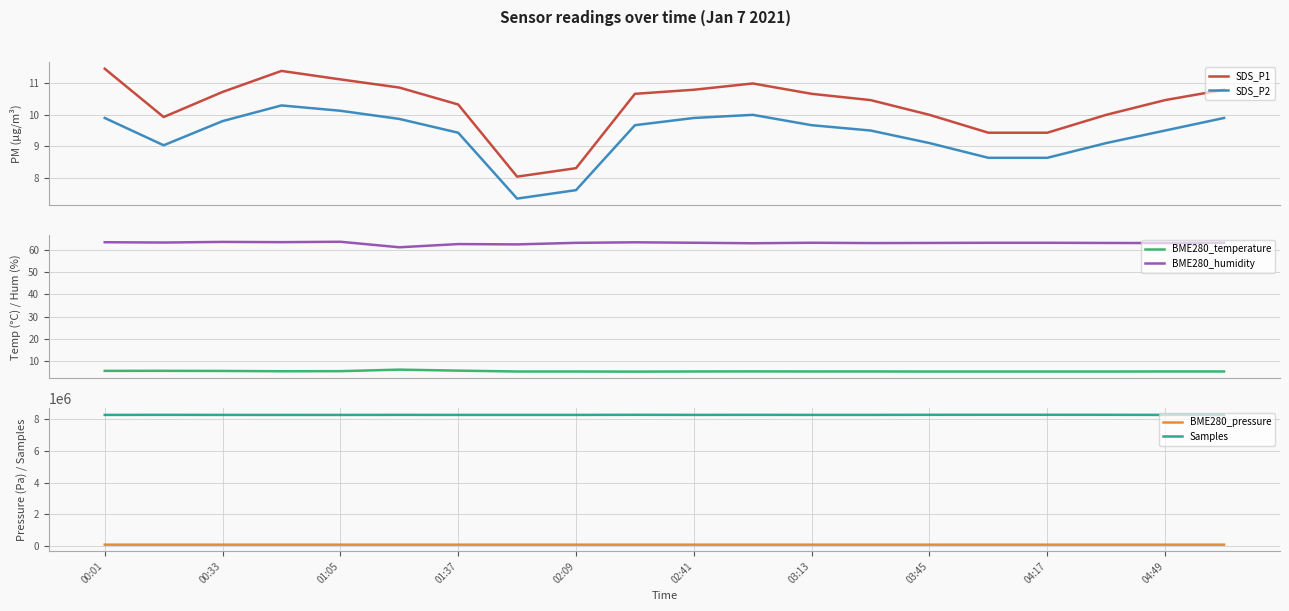

True or false: BME280_humidity and BME280_temperature intersect in this chart.

False